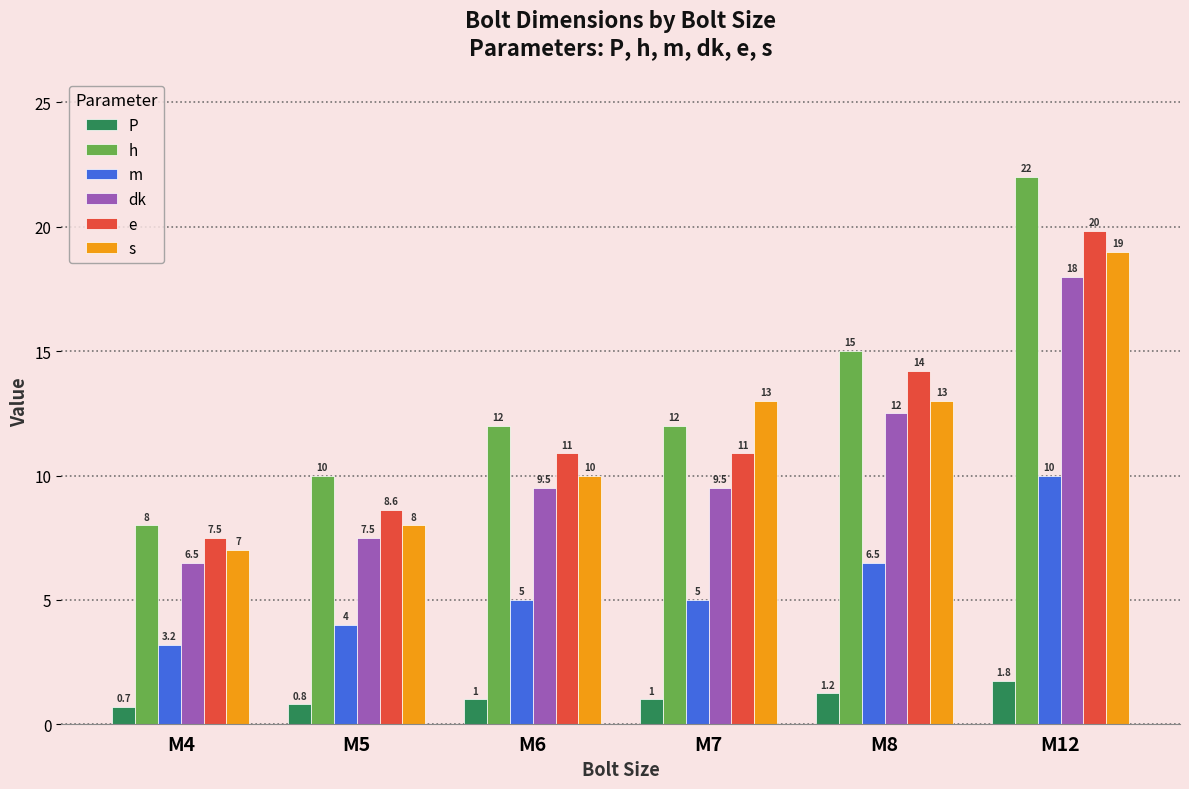

Between M6 and M7, which series saw the biggest shift?

s